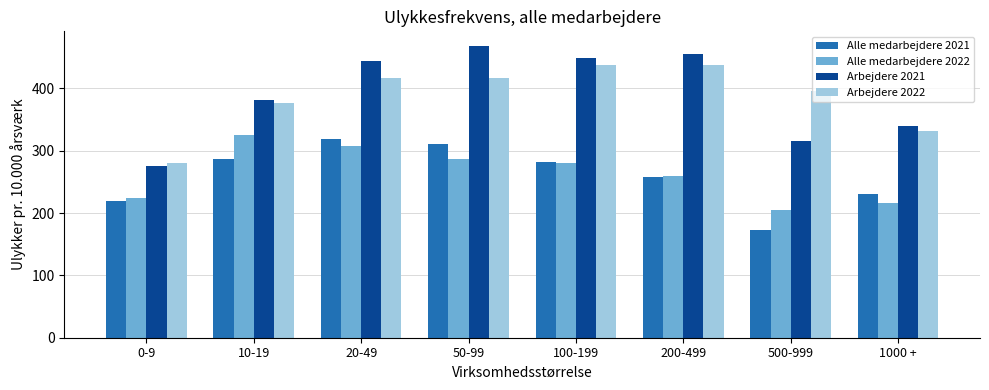

Which series has the widest spread of values?

Arbejdere 2021